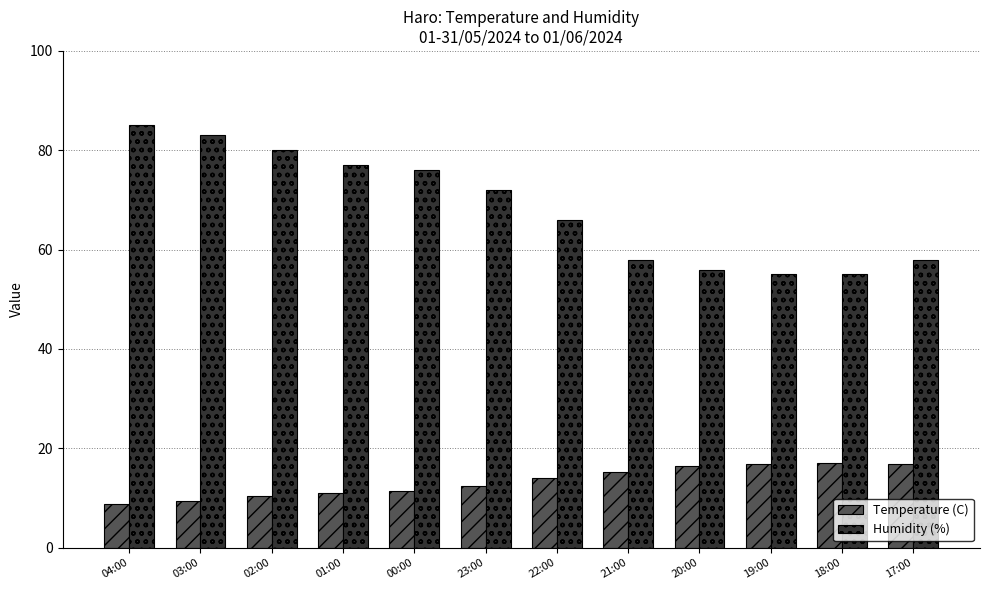

Rank the series at 18:00 from lowest to highest value.

Temperature (C), Humidity (%)